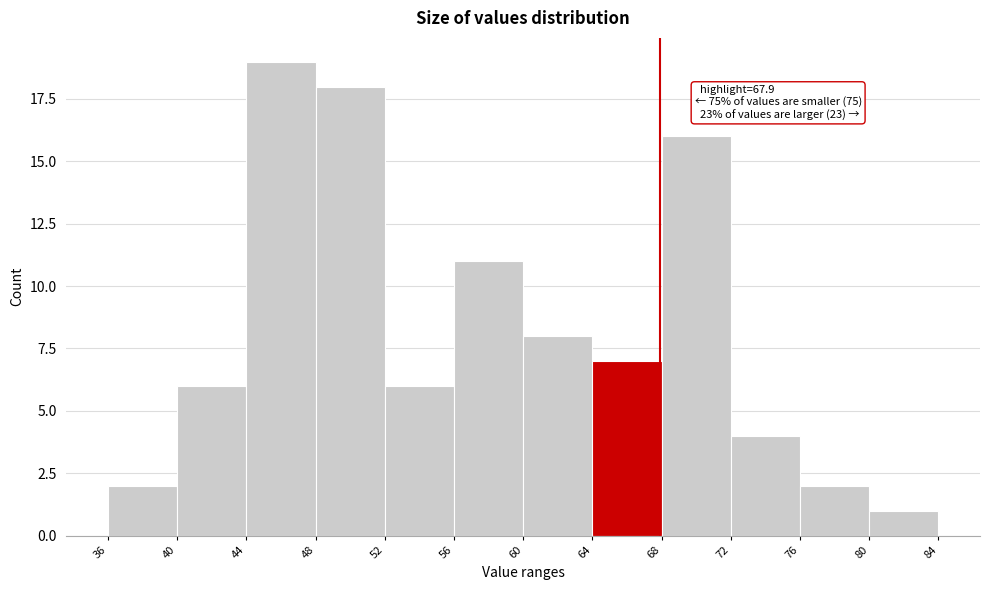

Which range on the x-axis has the tallest bar?

44 to 48